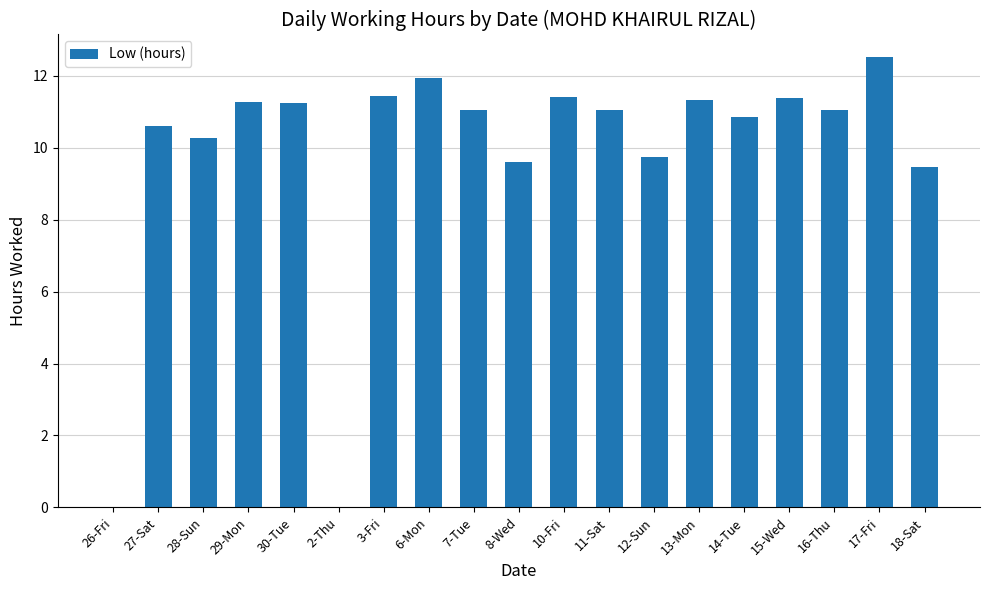

How many distinct data groups are displayed?

1